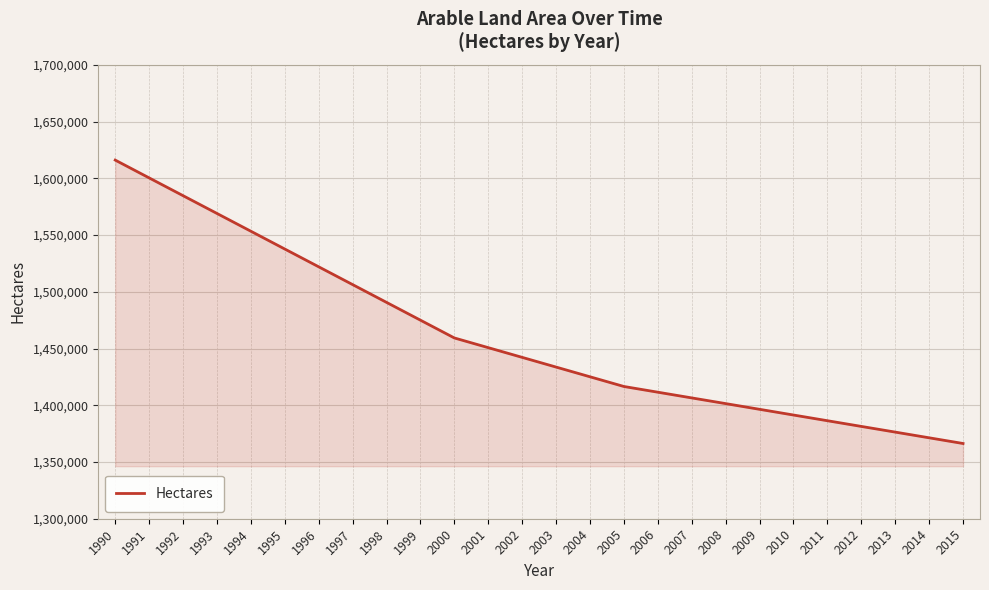

Approximately how many times larger is the value at 1990 compared to 1996?

1.1